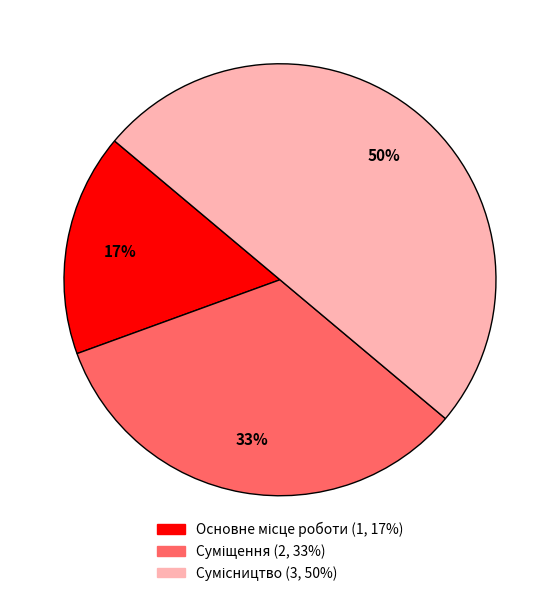

To the nearest percent, what is the difference between the largest and smallest slice percentages?

33%